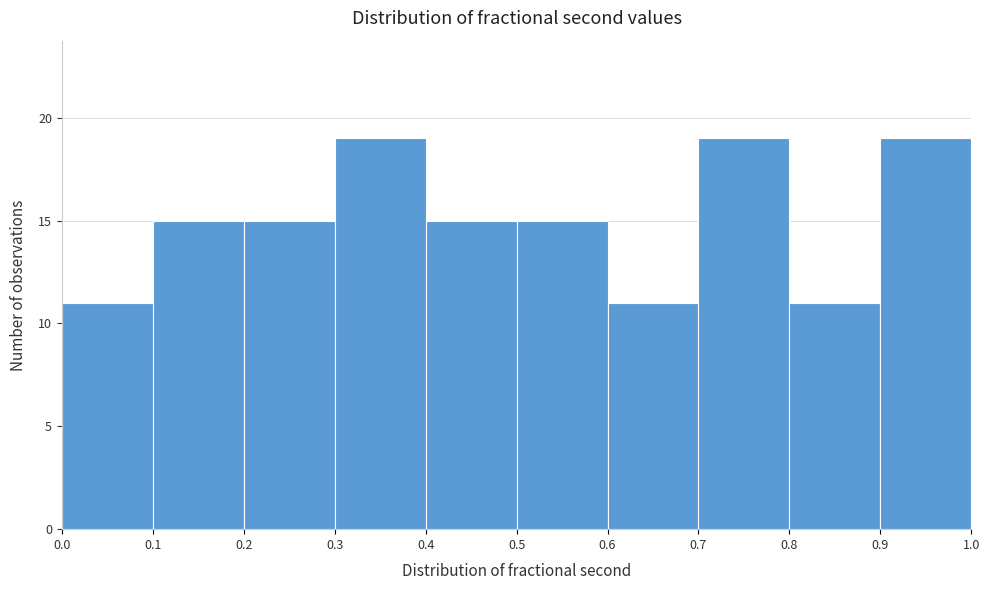

What is the height of the bar covering 0.0 to 0.1 on the x-axis? The values are not printed on the chart, so give them approximately, as read against the axis.

11